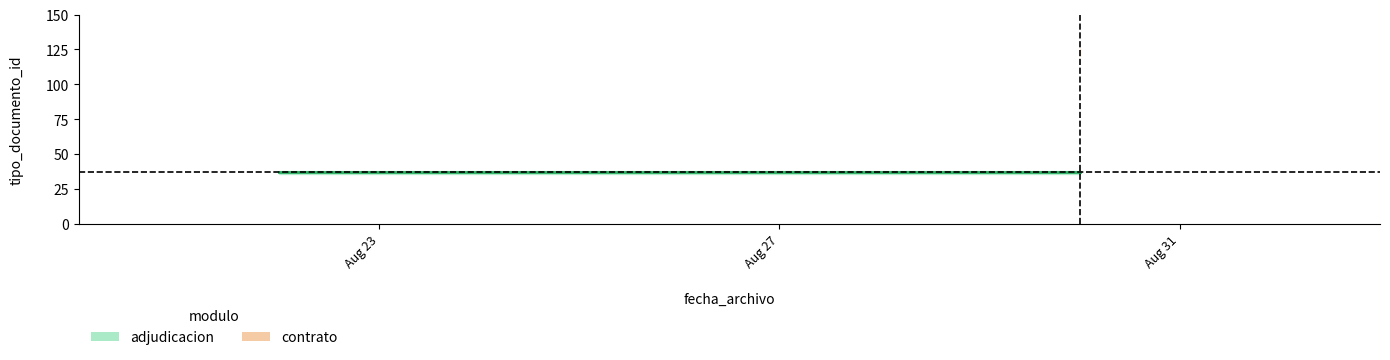

Does the chart have visible grid lines?

No